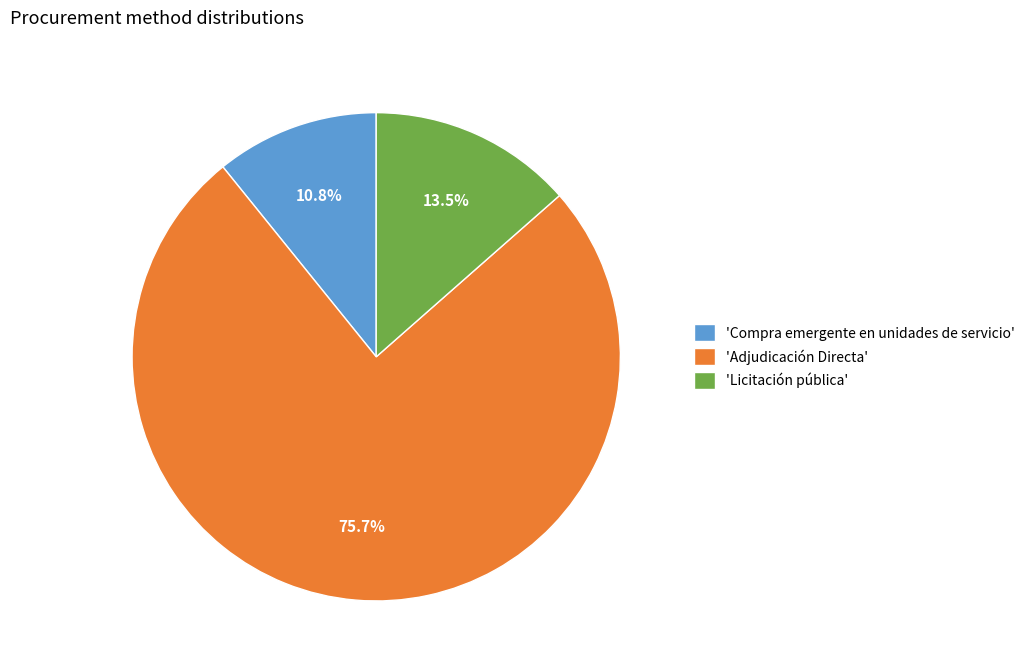

What portion of the pie excludes 'Adjudicación Directa'?

24.3%